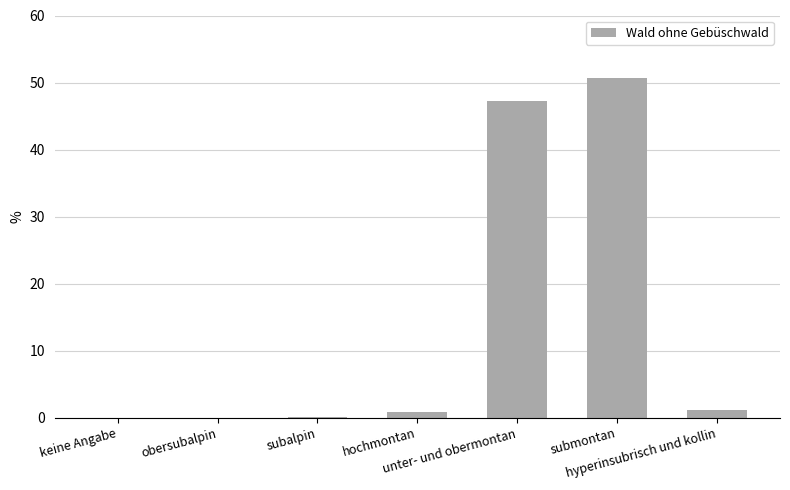

What is the change in value from submontan to hyperinsubrisch und kollin?

-49.6